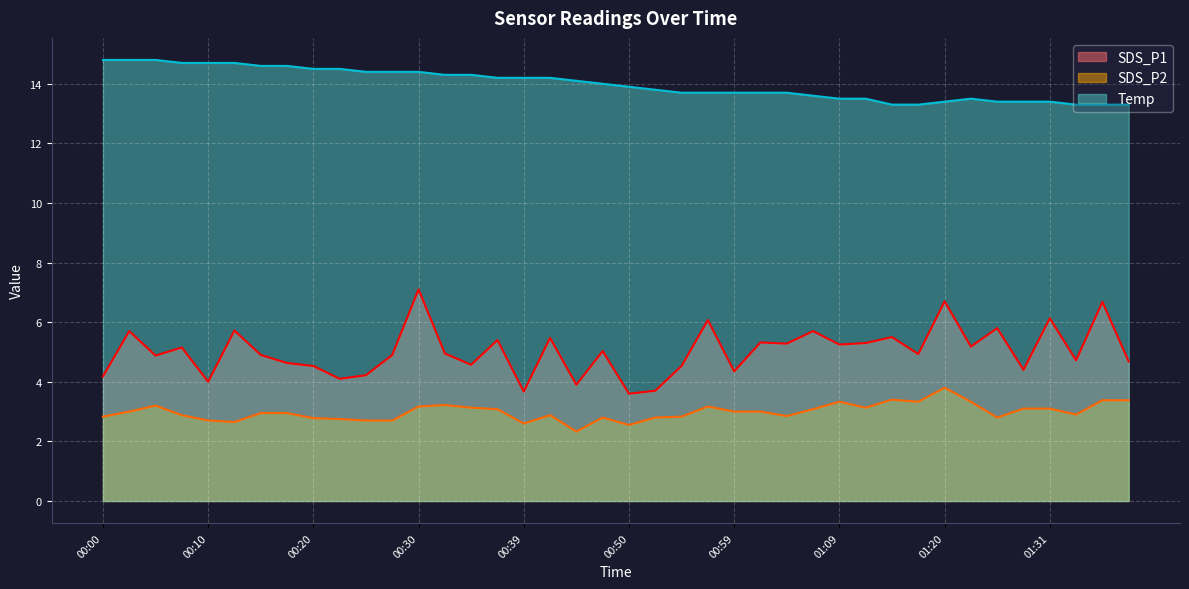

The value of SDS_P2 at 01:02 is 3.0. True or false?

True